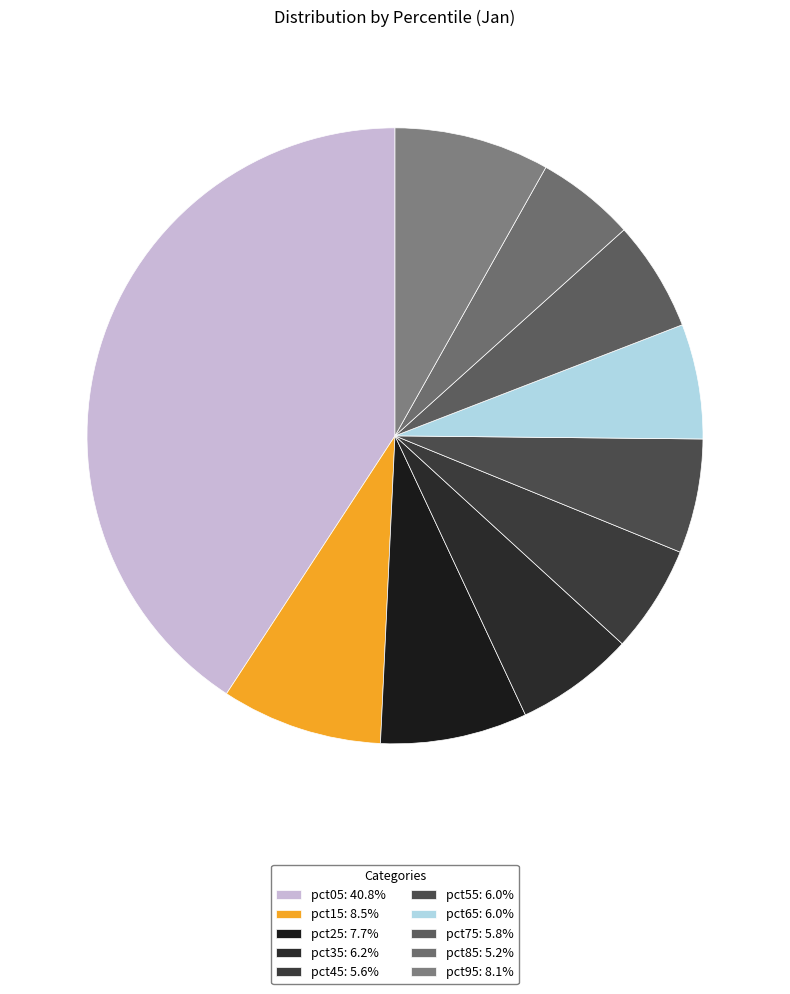

True or false: pct75 accounts for 1% of the total.

False